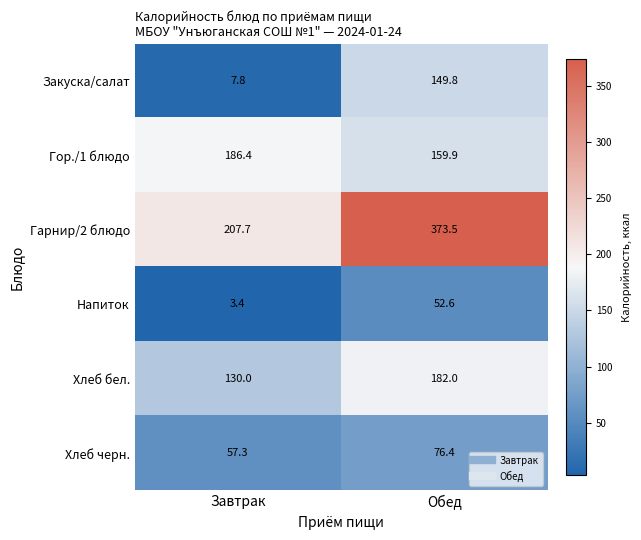

Where is Закуска/салат nearest to the value 78?

Завтрак